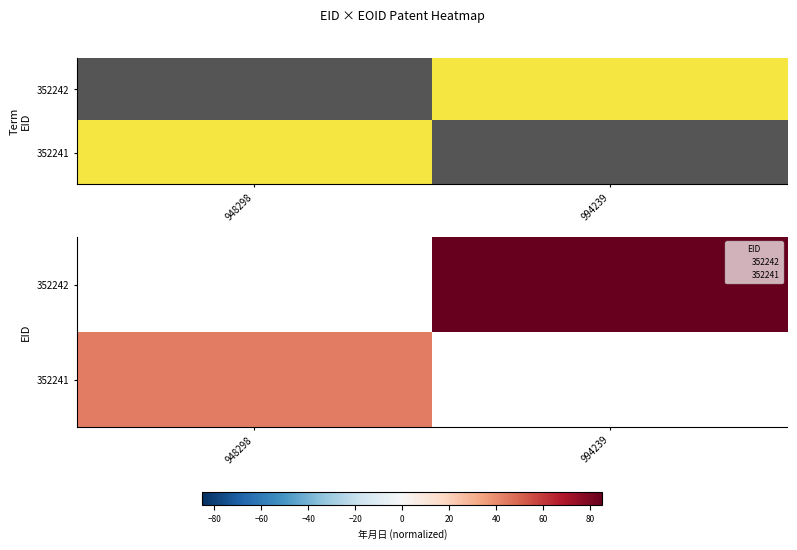

What is the smallest value displayed?

43.4